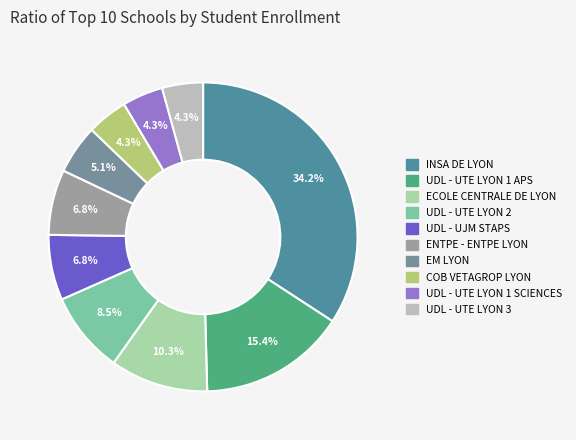

Count the number of slices in the pie.

10